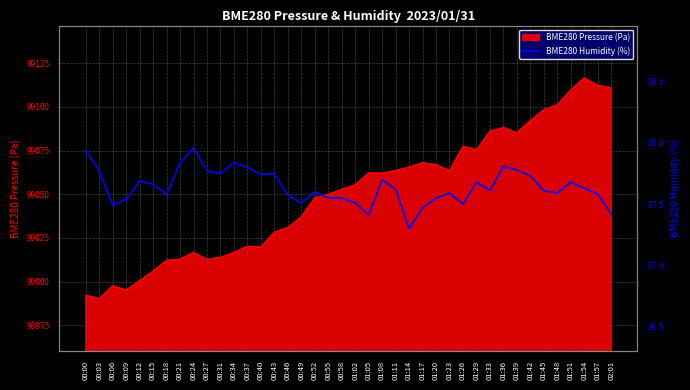

Read the value at 01:26.

87.5